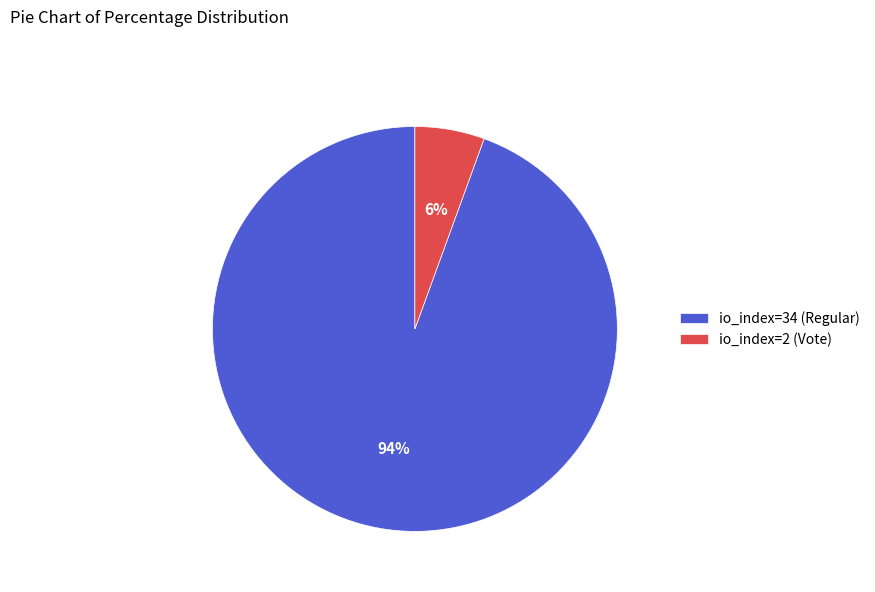

The io_index=2 (Vote) slice represents 6% of the pie. True or false?

True